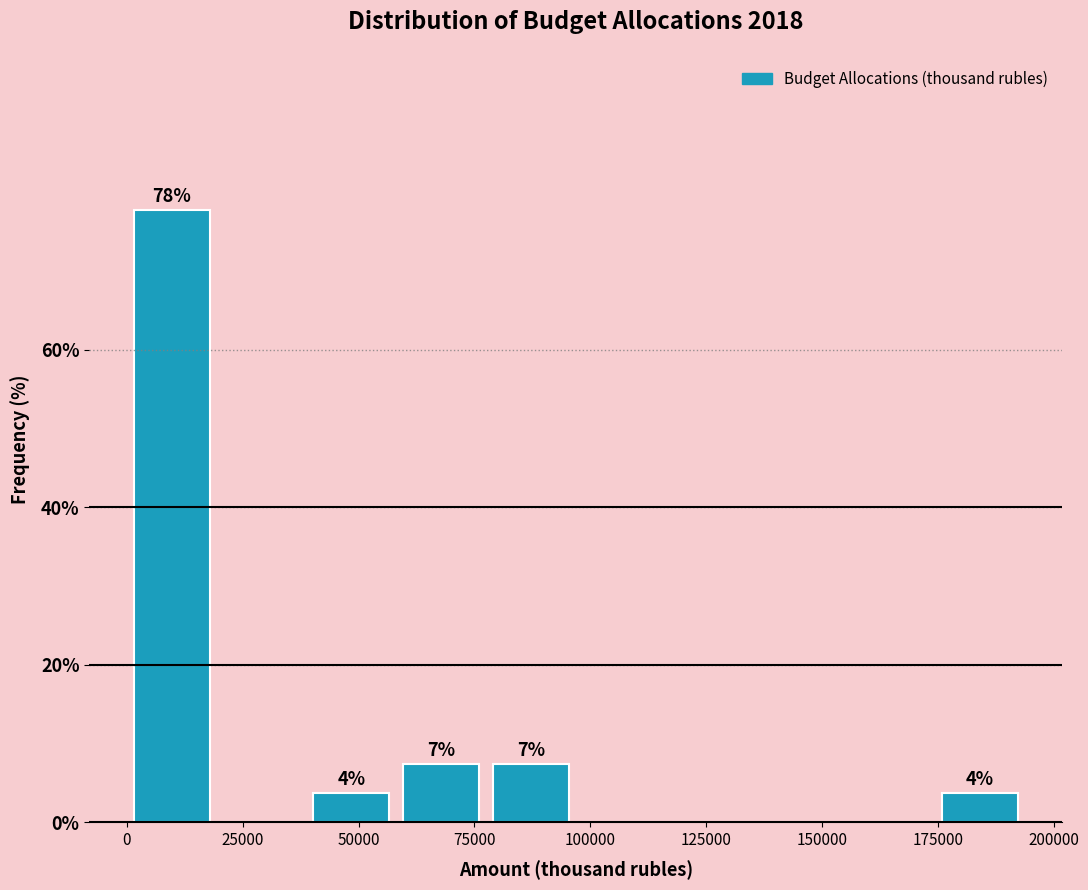

Around what value on the x-axis is the tallest bar? Give the approximate position of its centre, as read against the axis.

10000